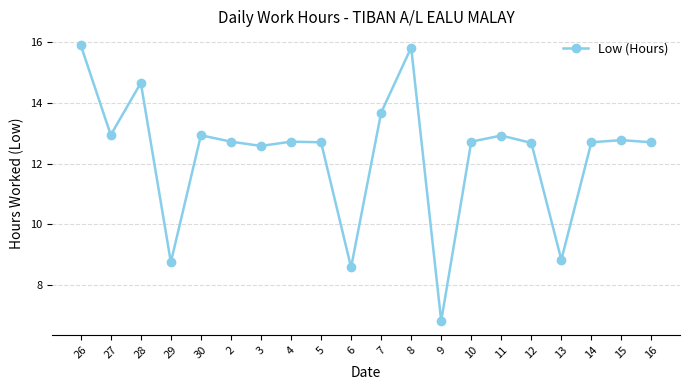

Between 11 and 10, which is larger?

11